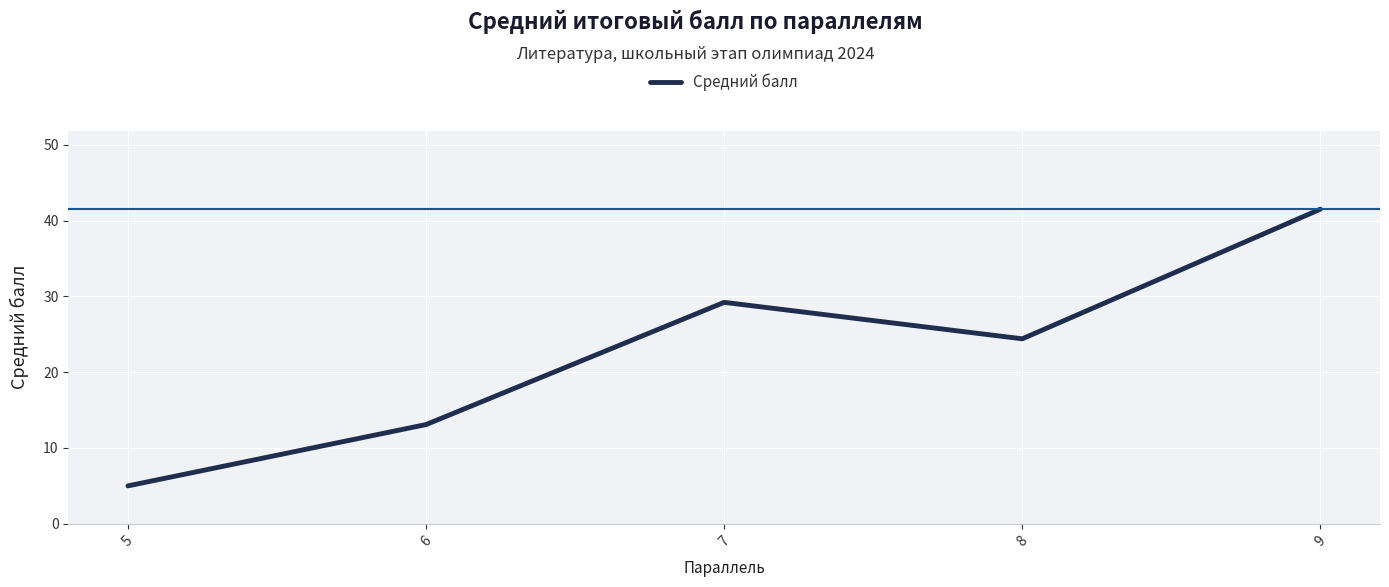

How many lines are shown in the chart?

1